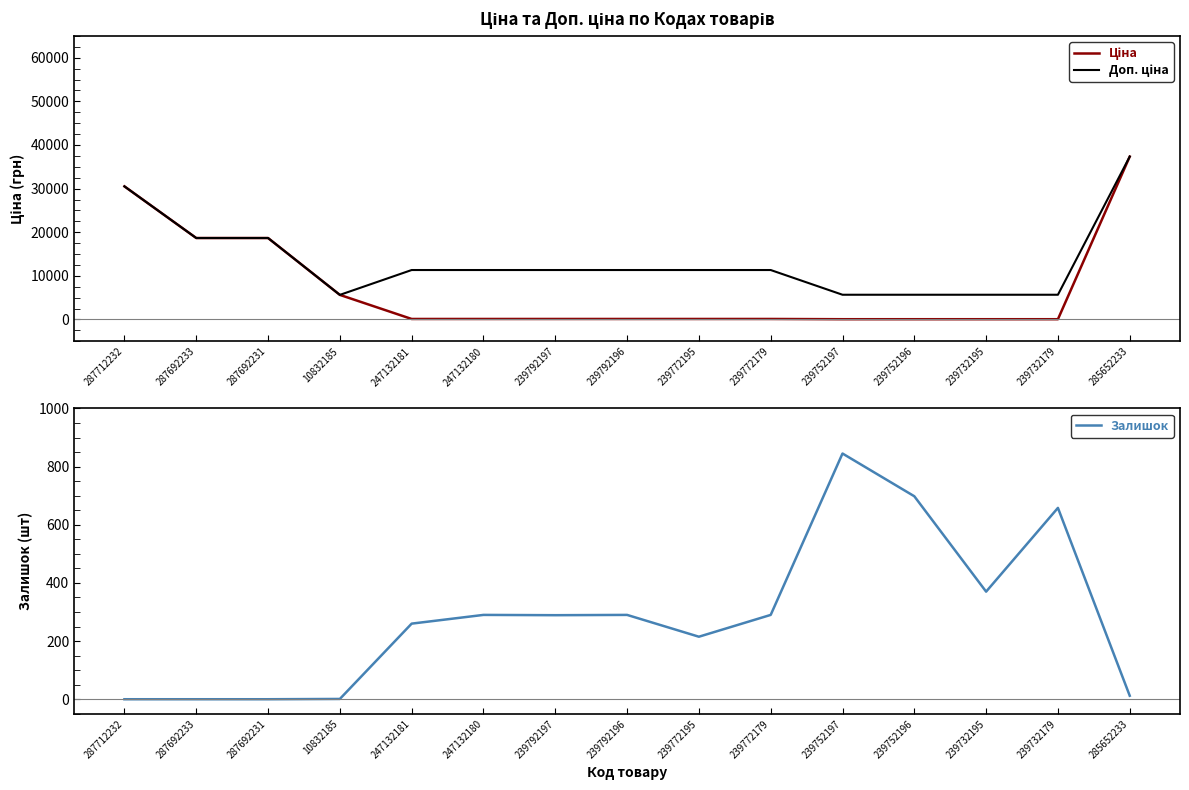

List the series in order of their overall mean, highest first.

Доп. ціна, Ціна, Залишок